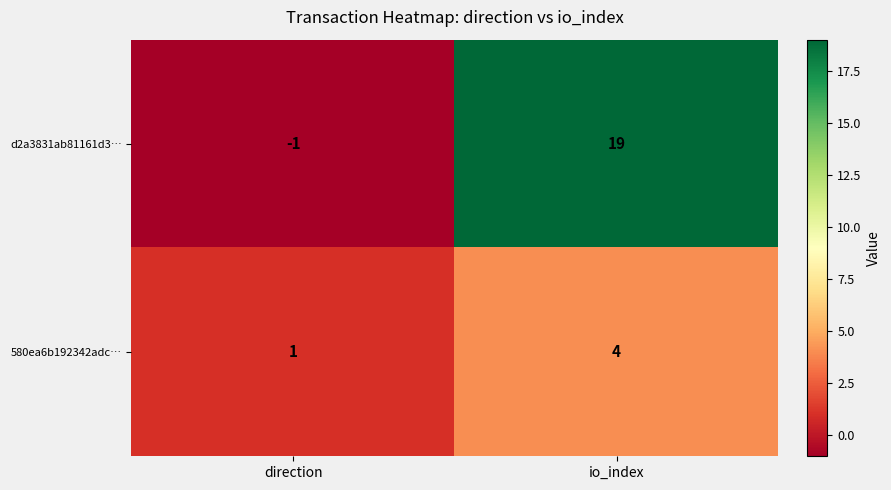

Reading left to right, list all the values displayed in this chart.

d2a3831ab81161d3…: direction=-1	io_index=19
580ea6b192342adc…: direction=1	io_index=4